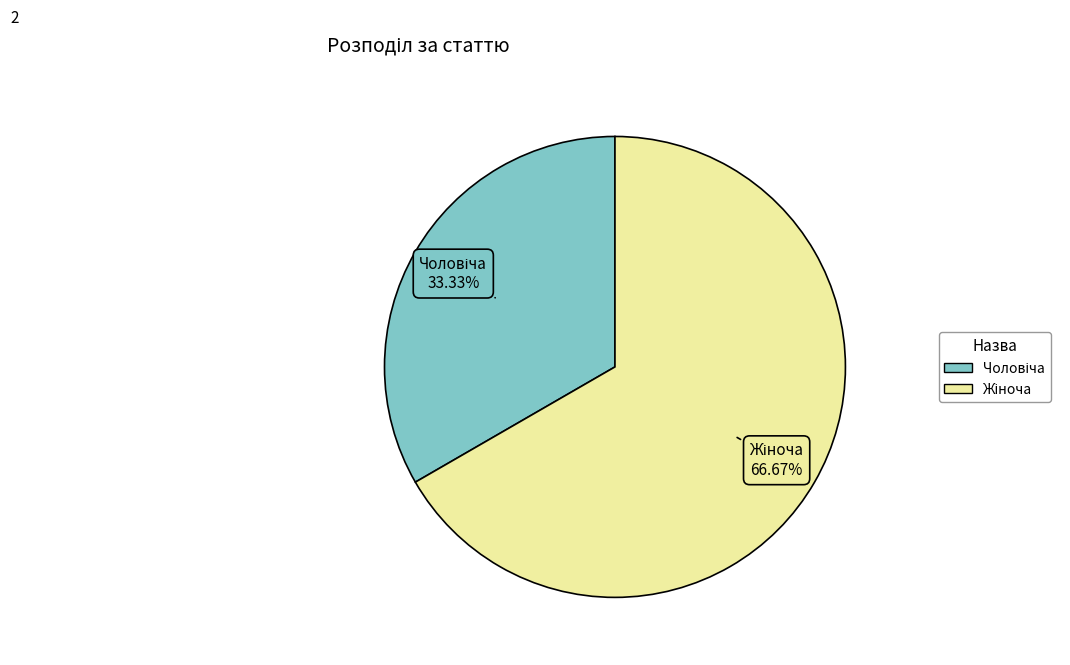

Does any single category account for the majority?

Yes